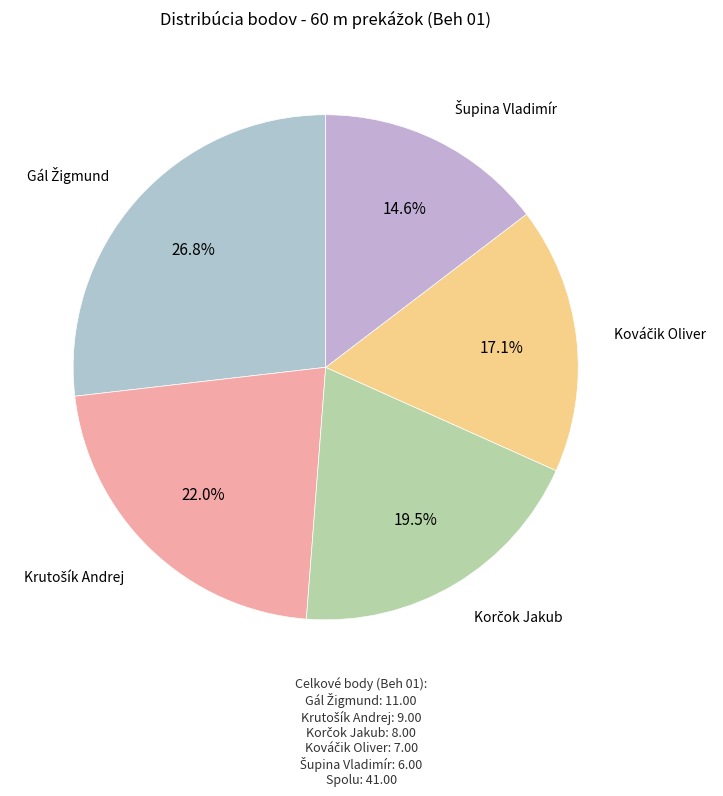

Is there any slice that represents more than half of the pie?

No